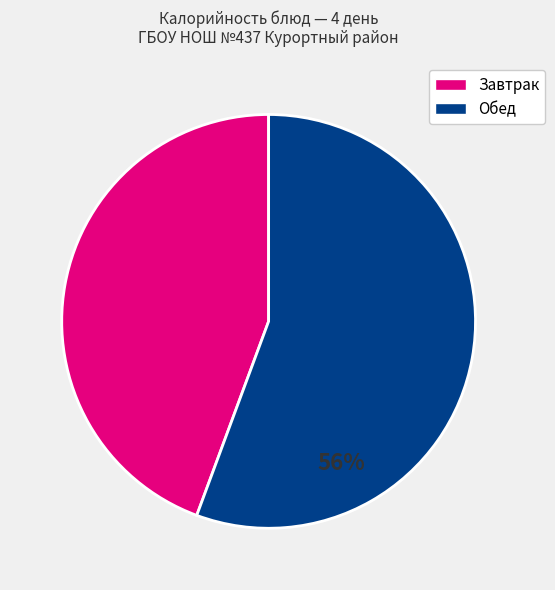

Is there any slice that represents more than half of the pie?

Yes